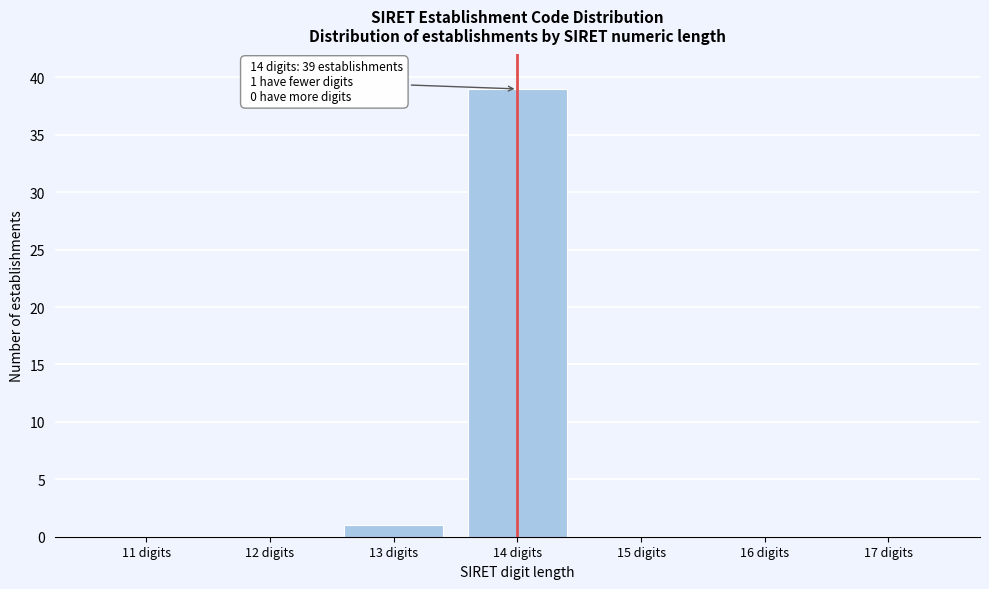

Reading right to left, transcribe all the data shown in this chart.

17 digits=0	16 digits=0	15 digits=0	14 digits=39	13 digits=1	12 digits=0	11 digits=0